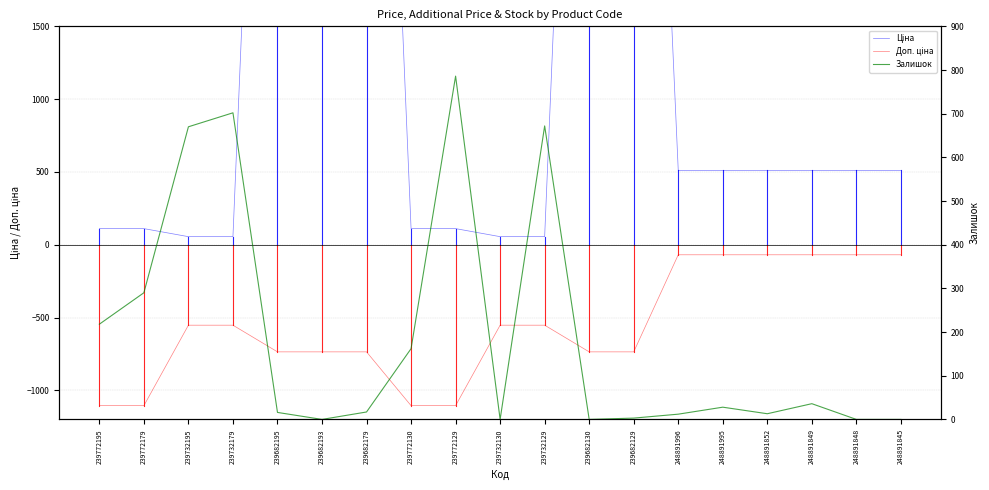

Where is the first local minimum for Залишок?

239682193